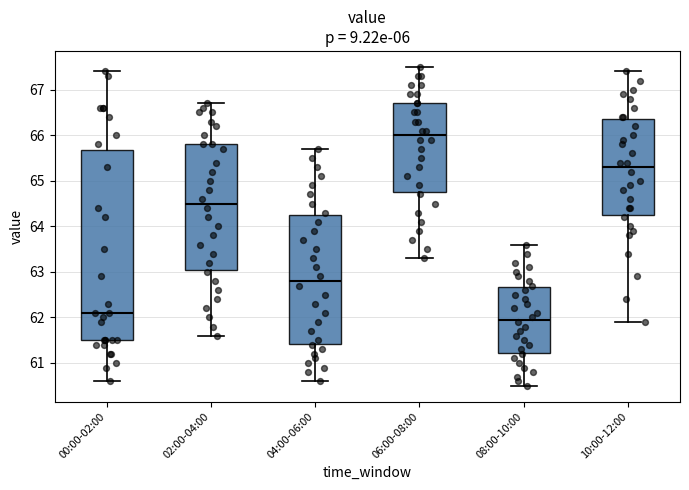

Comparing the boxes themselves (not the whiskers), which one is the tallest?

00:00-02:00